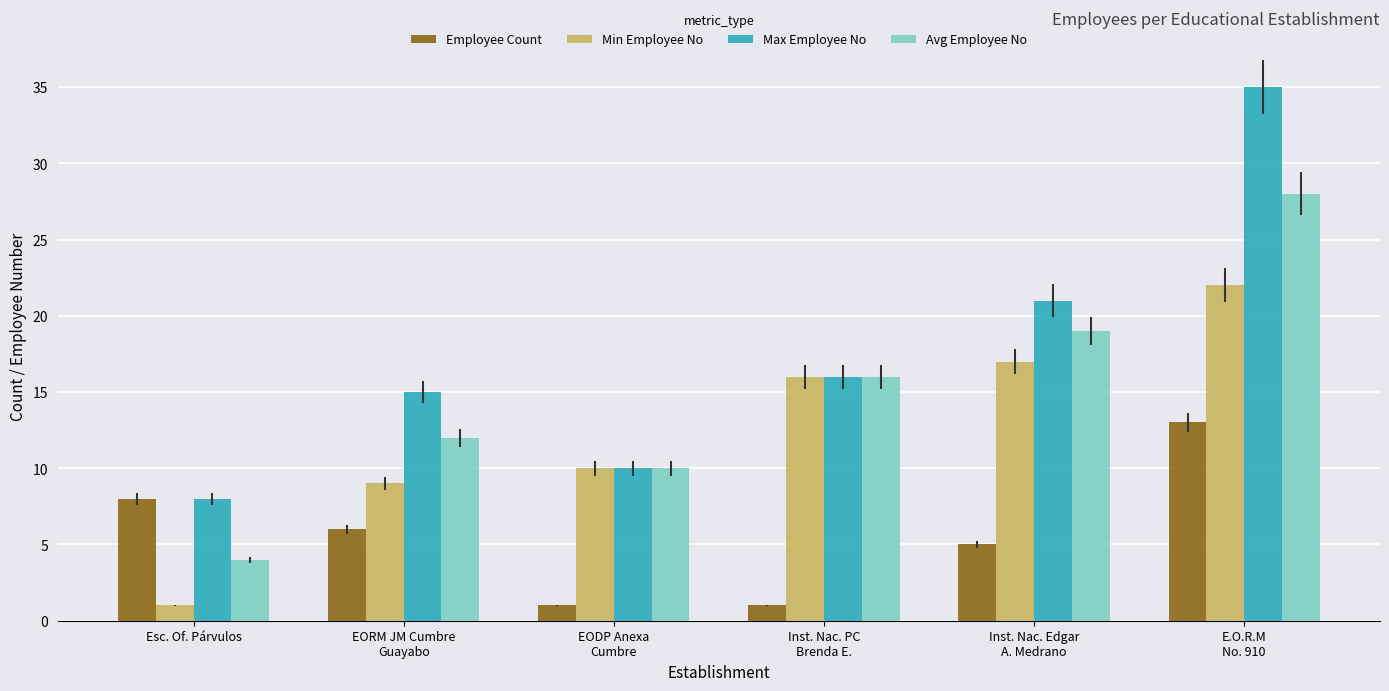

The value of Max Employee No at EORM JM Cumbre
Guayabo is 4. True or false?

False